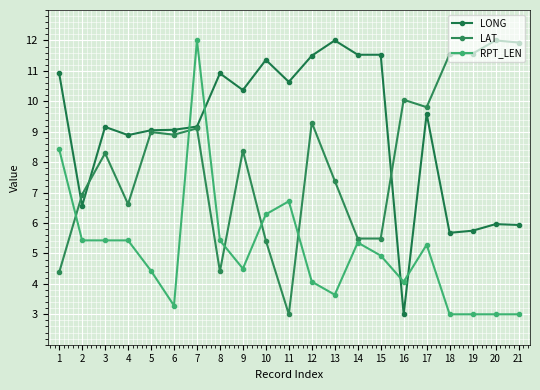

What is the difference between the maximum and minimum values in the LONG series?

9.0